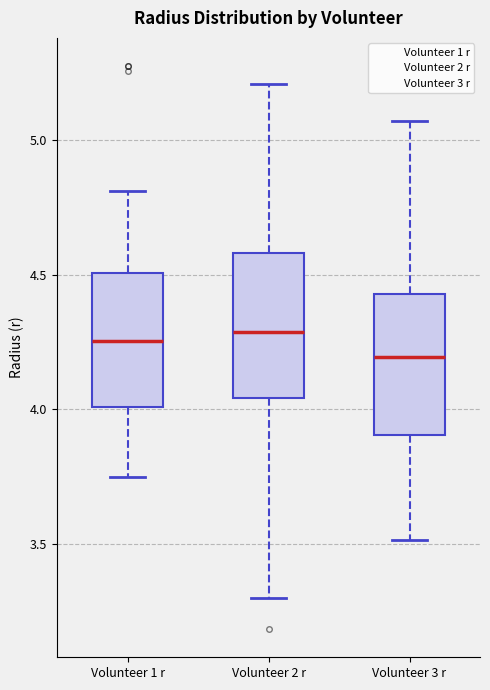

Reading left to right, read every box against the y-axis: the position of its median line, the range the box covers, and the ends of its whiskers. The values are not printed on the chart, so give them approximately, as read against the axis.

Volunteer 1 r: median 4.25, box 4.00 to 4.50, whiskers 3.75 to 4.80
Volunteer 2 r: median 4.30, box 4.05 to 4.60, whiskers 3.30 to 5.20
Volunteer 3 r: median 4.20, box 3.90 to 4.45, whiskers 3.50 to 5.05